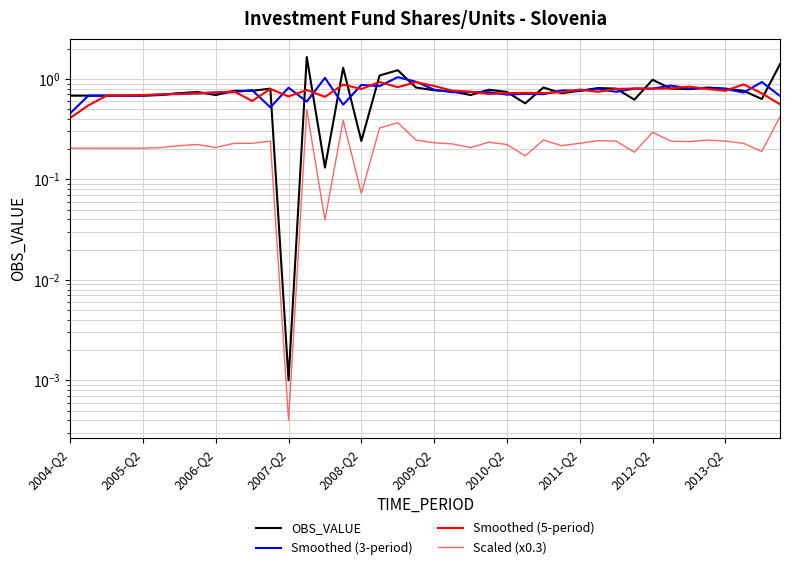

Which series has the largest total across all categories?

OBS_VALUE